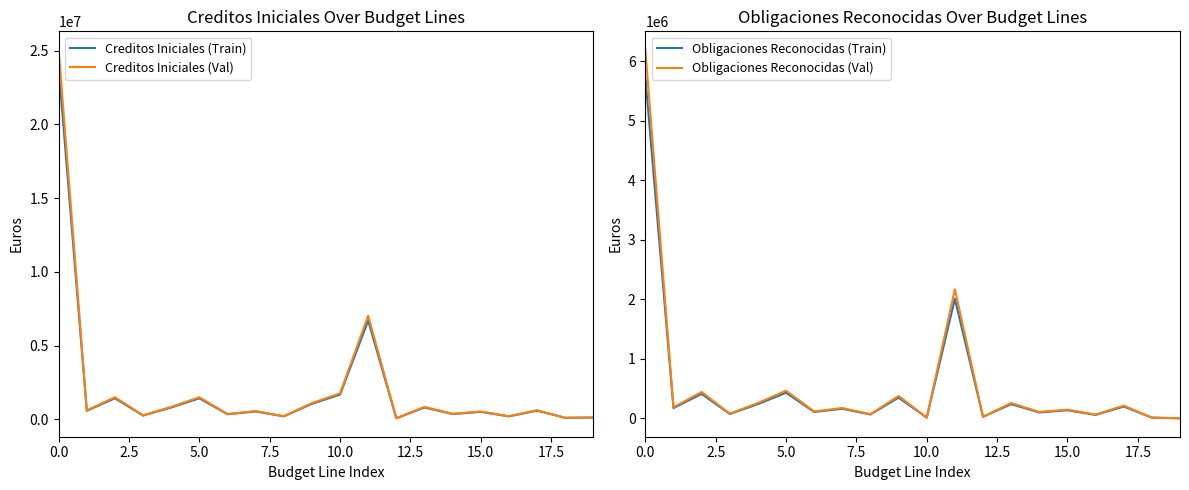

Which series has the largest total across all categories?

Creditos Iniciales (Val)